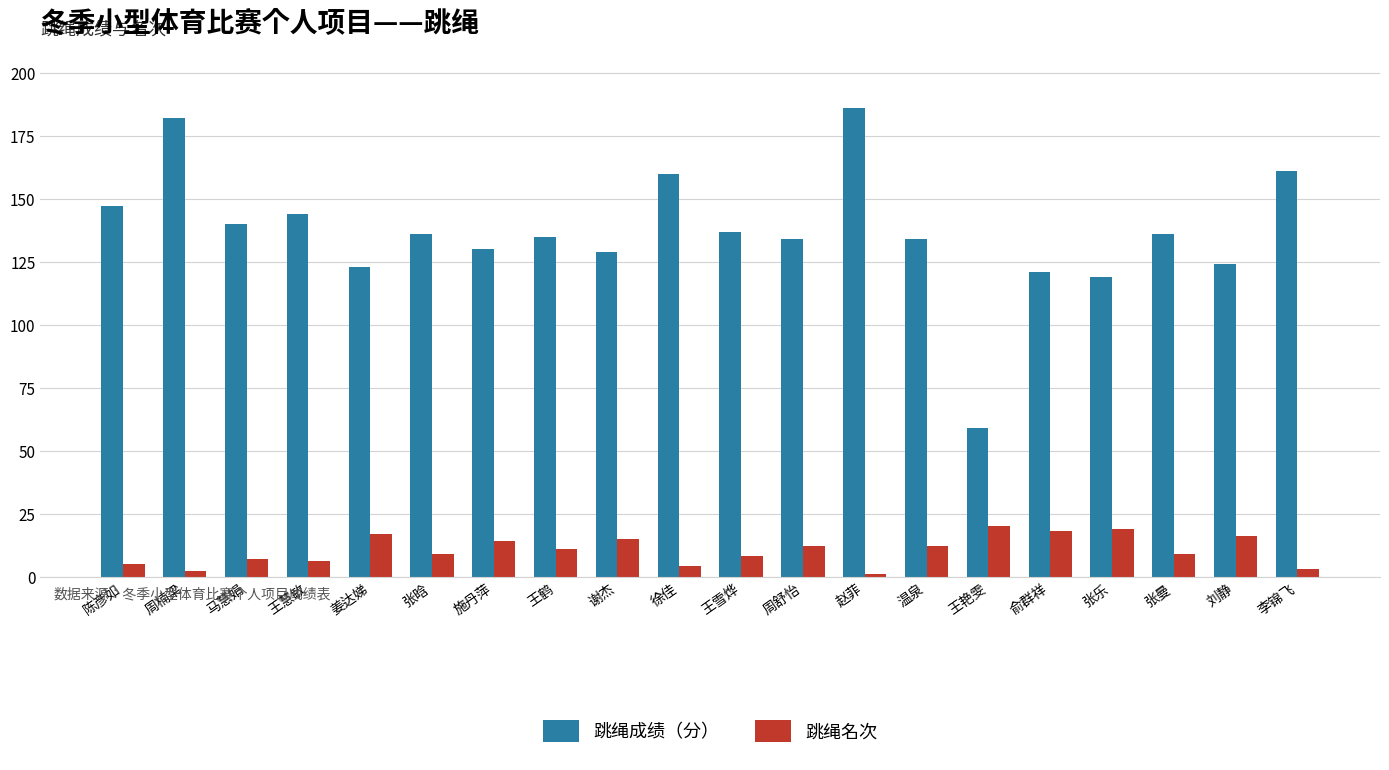

What is the total value across all series at 赵菲?

187